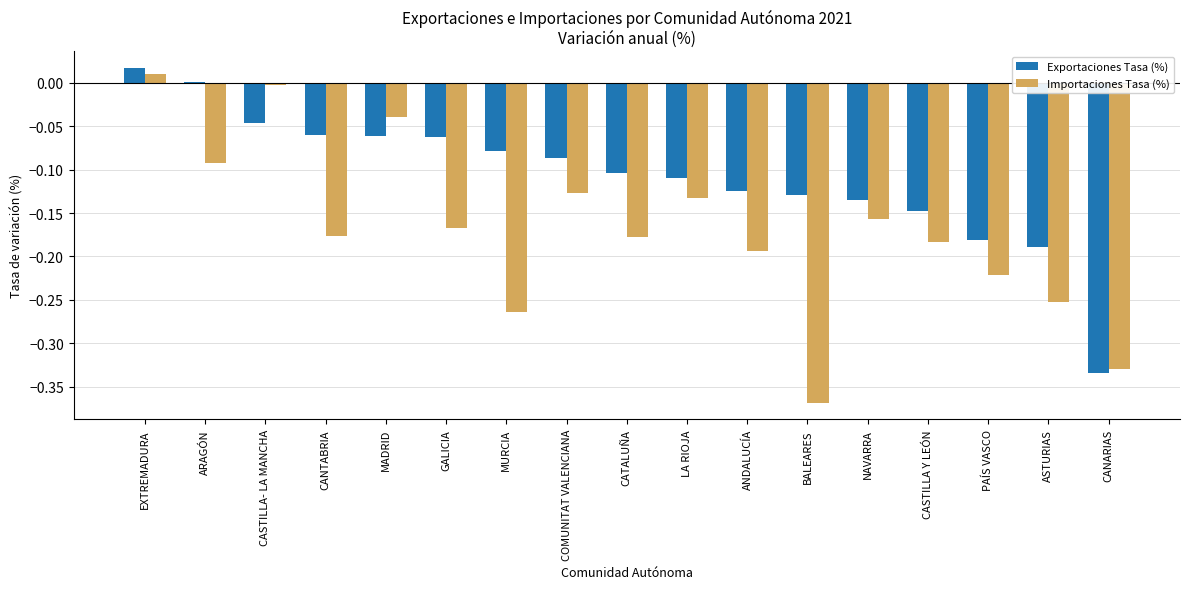

How many bars are there in each group?

2